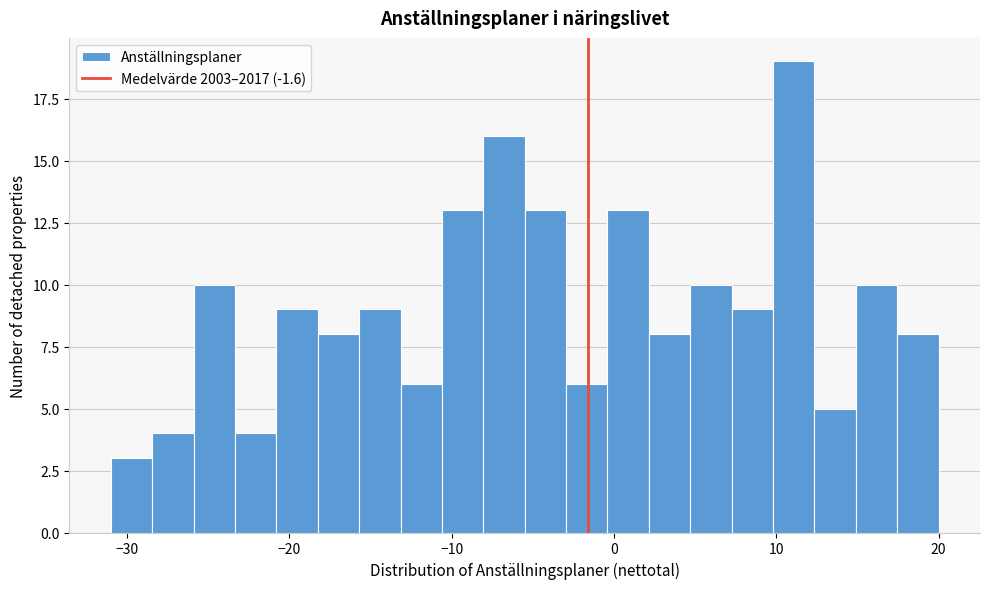

Read against the x-axis, roughly where is the centre of the tallest bar?

11